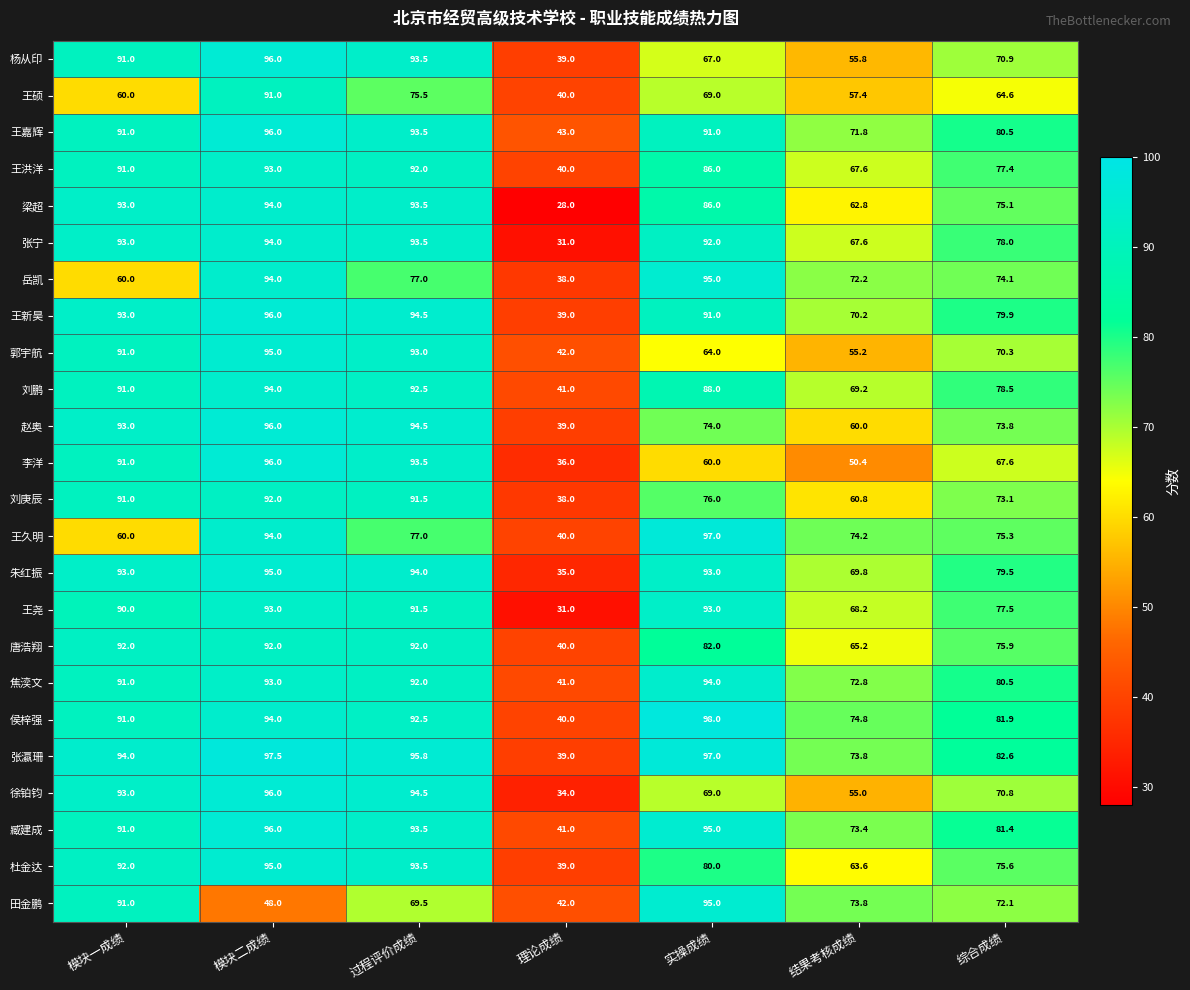

True or false: 杜金达 has a value of 39.0 at 理论成绩.

True